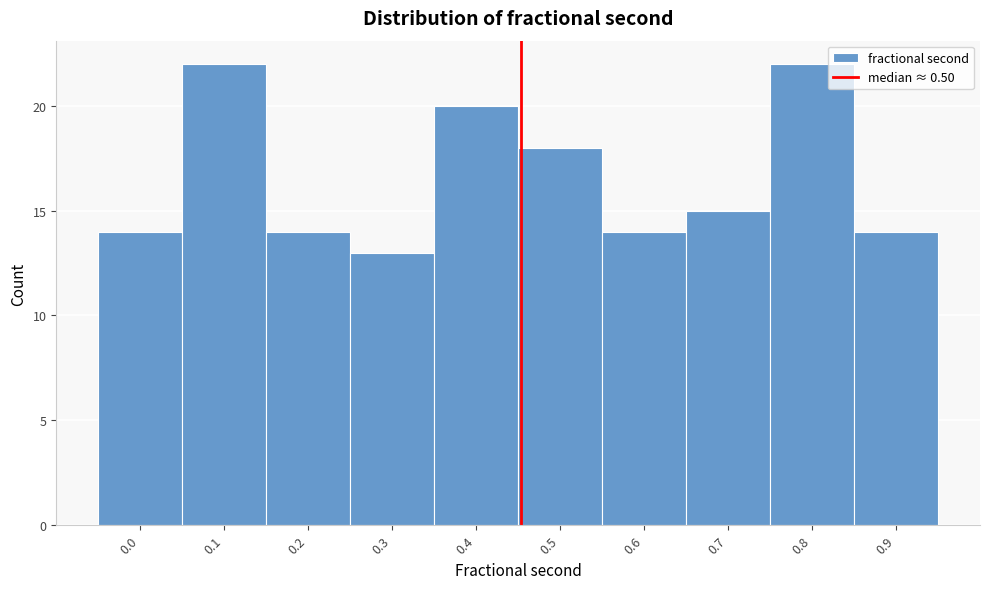

Reading left to right, extract all data points from this chart.

14	22	14	13	20	18	14	15	22	14